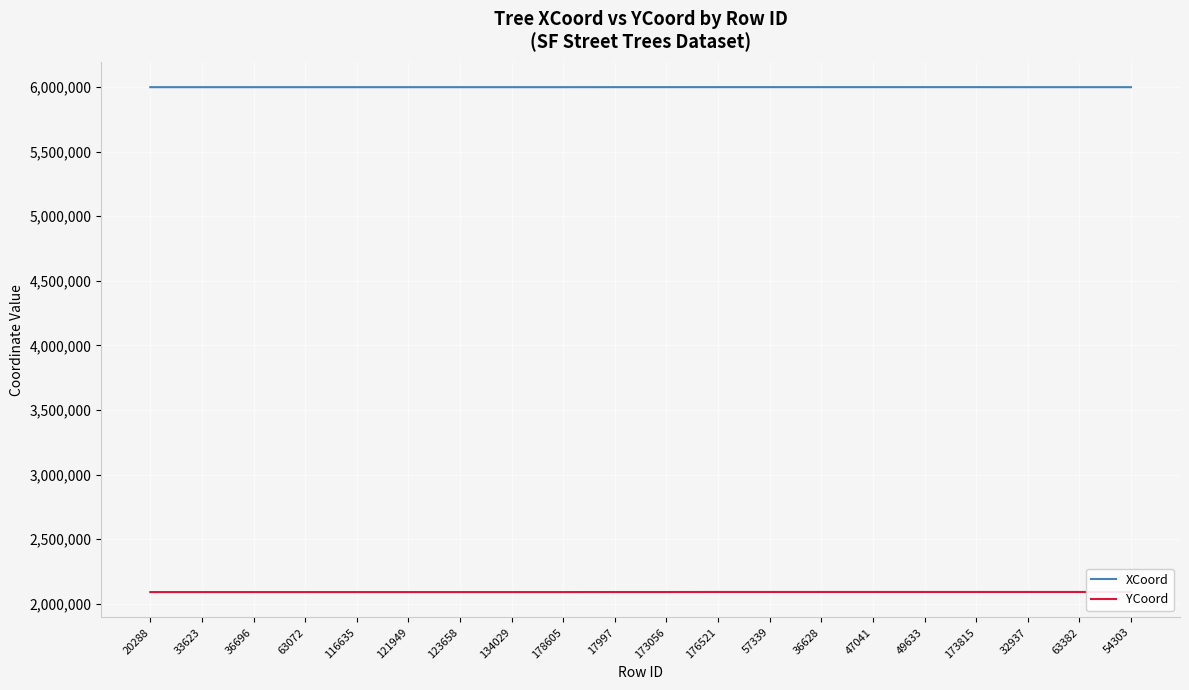

True or false: XCoord and YCoord cross at least once.

False